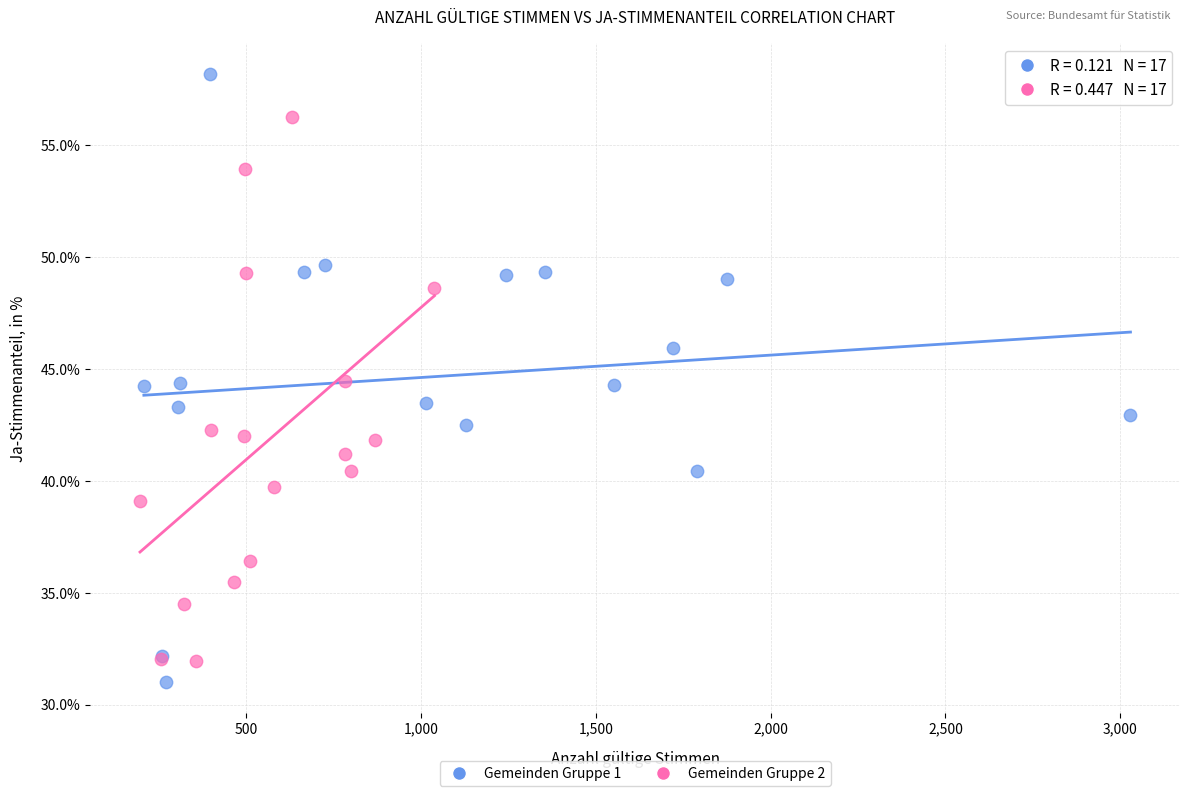

Which series has the largest Y range (max minus min)?

Gemeinden Gruppe 1